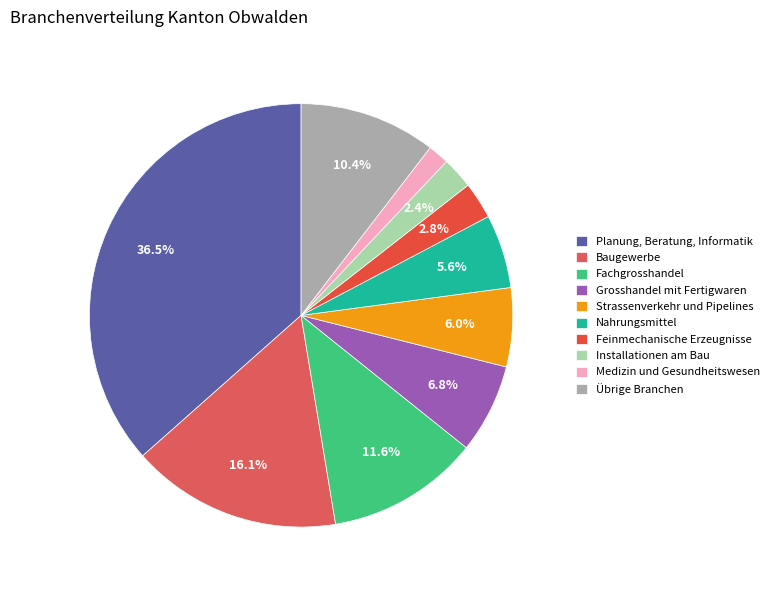

Count the number of slices in the pie.

10